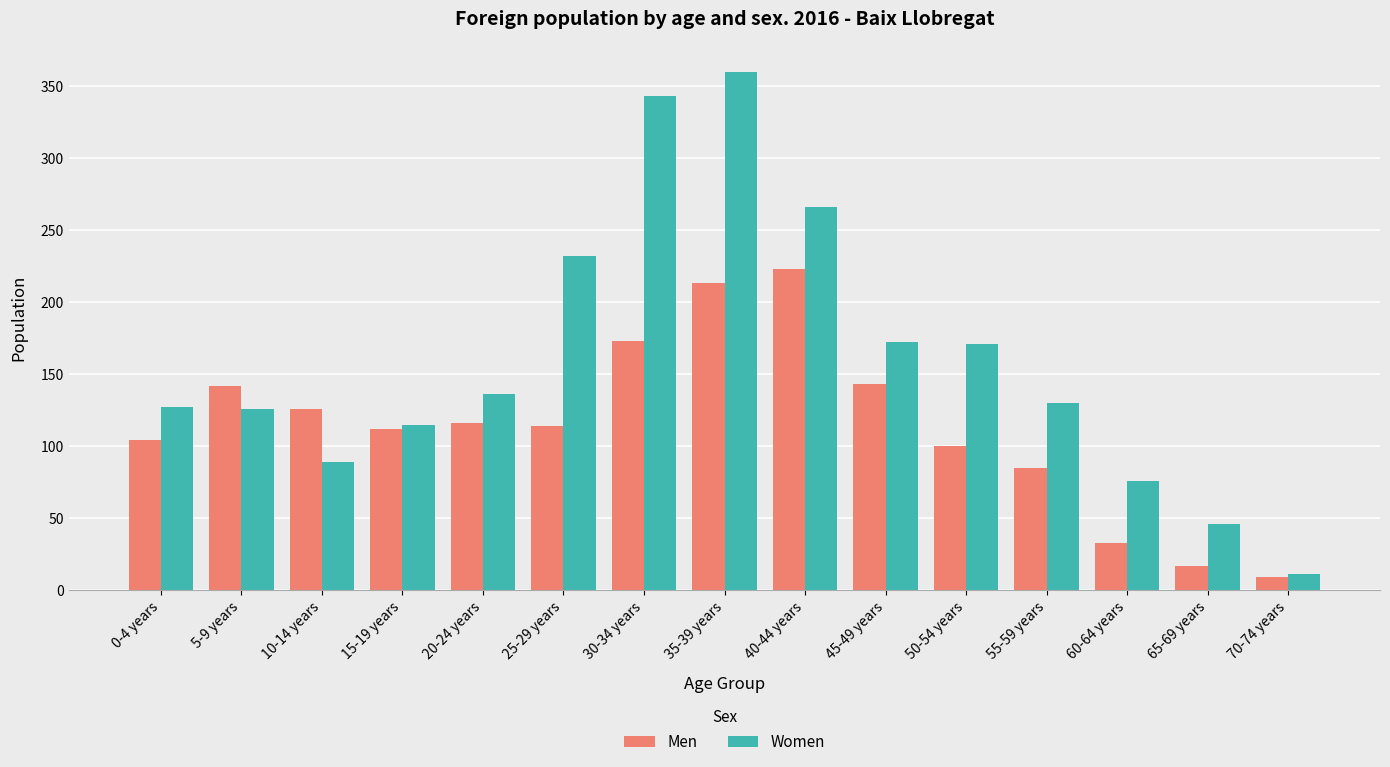

Which series has the largest range (max minus min)?

Women